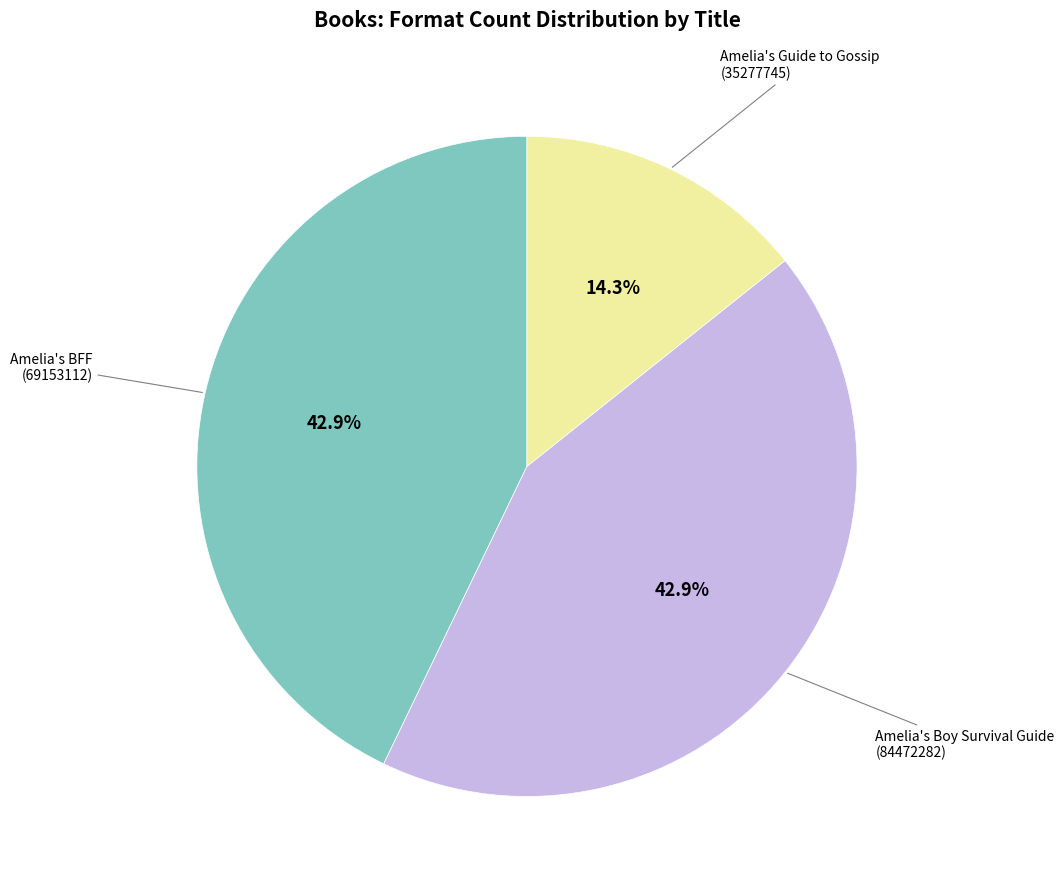

Is there a majority slice in this chart?

No